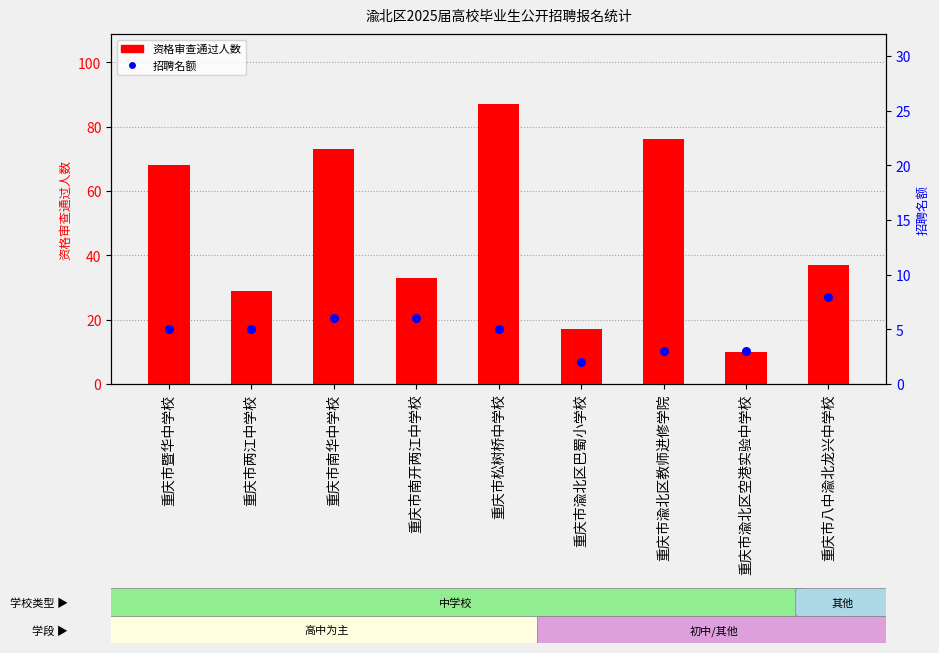

Which series has the largest total across all categories?

资格审查通过人数